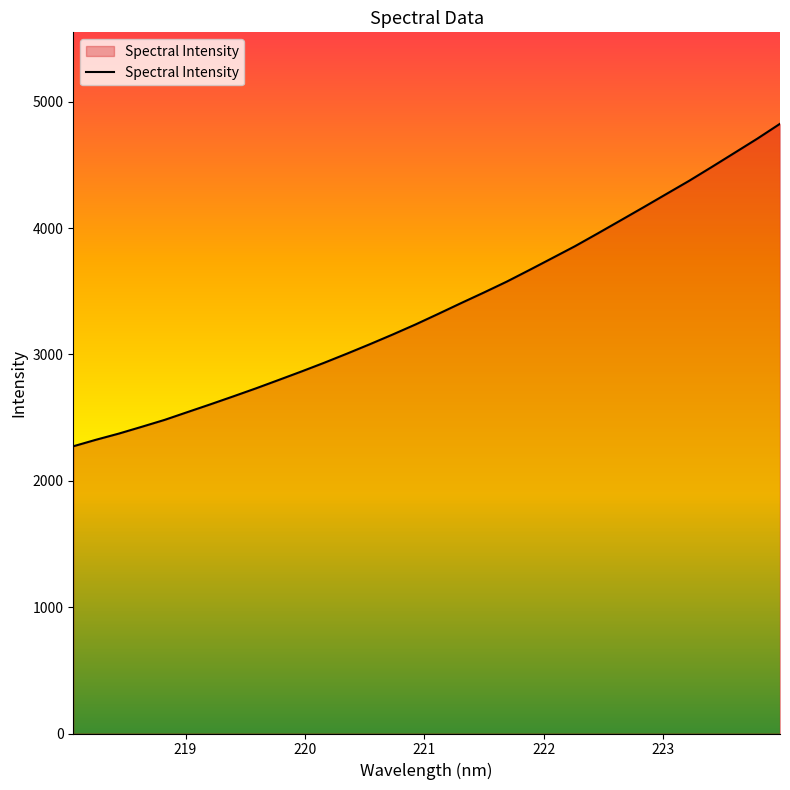

What is the difference between the maximum and minimum values?

2552.1